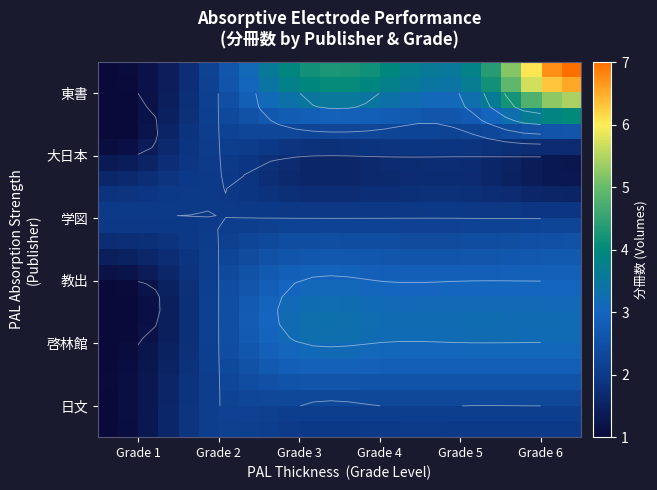

What is the smallest value displayed?

0.9